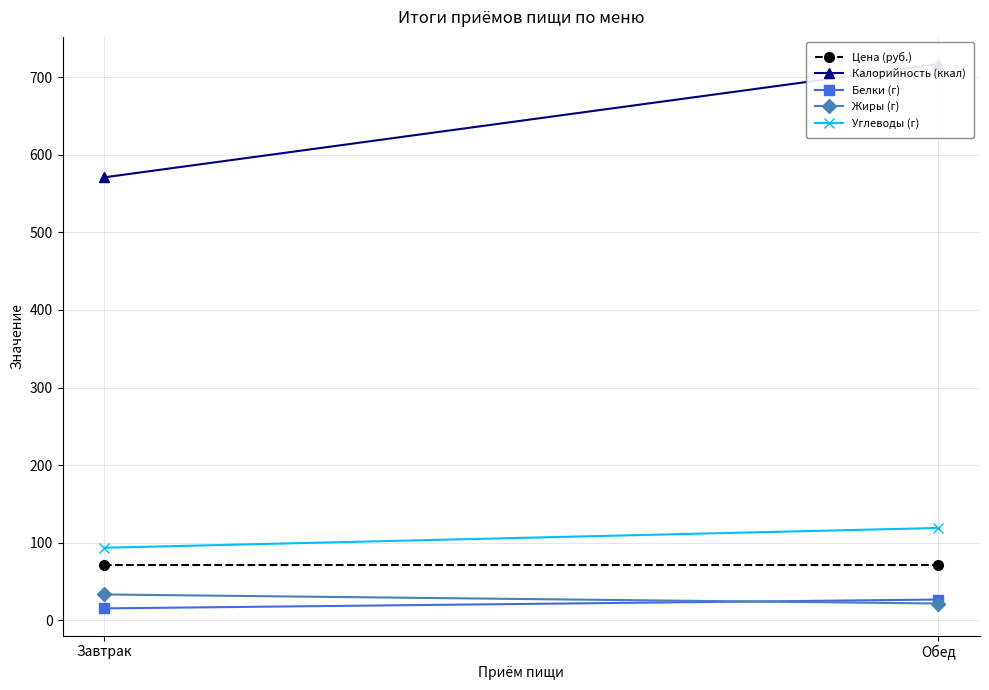

What is the value of the Жиры (г) point at the 1st from the left?

33.3